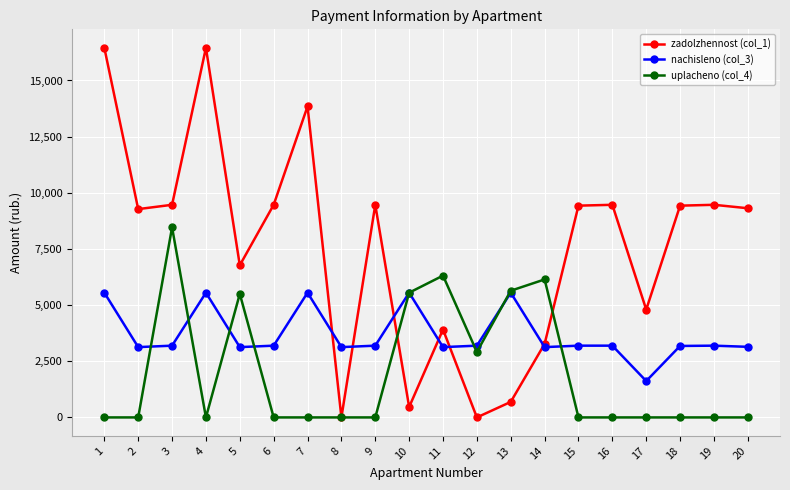

The value of zadolzhennost (col_1) at 15 is 9427.4. True or false?

True